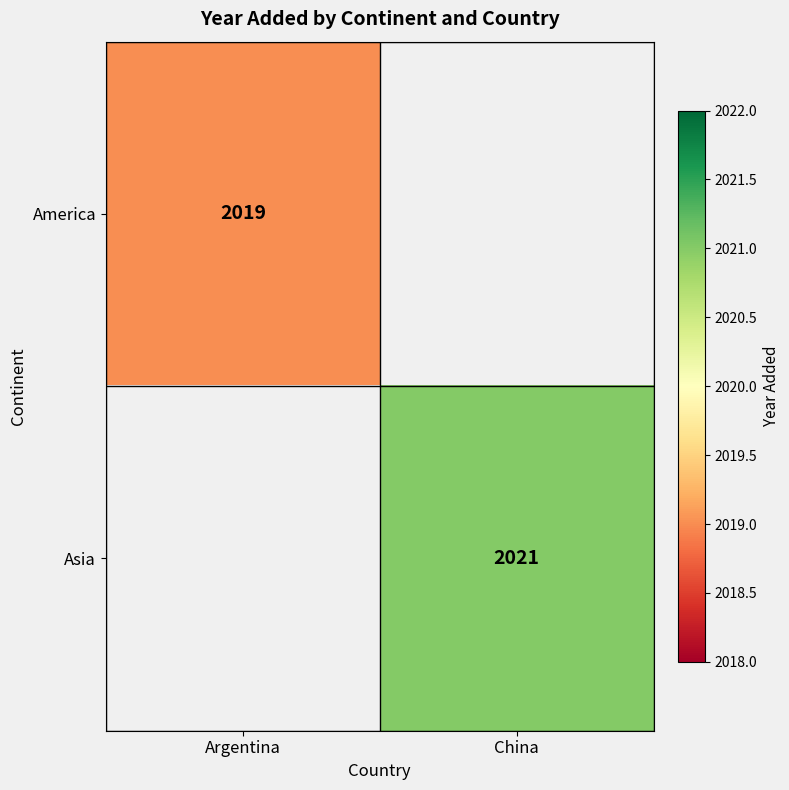

True or false: Asia has a value of 2021 at China.

True